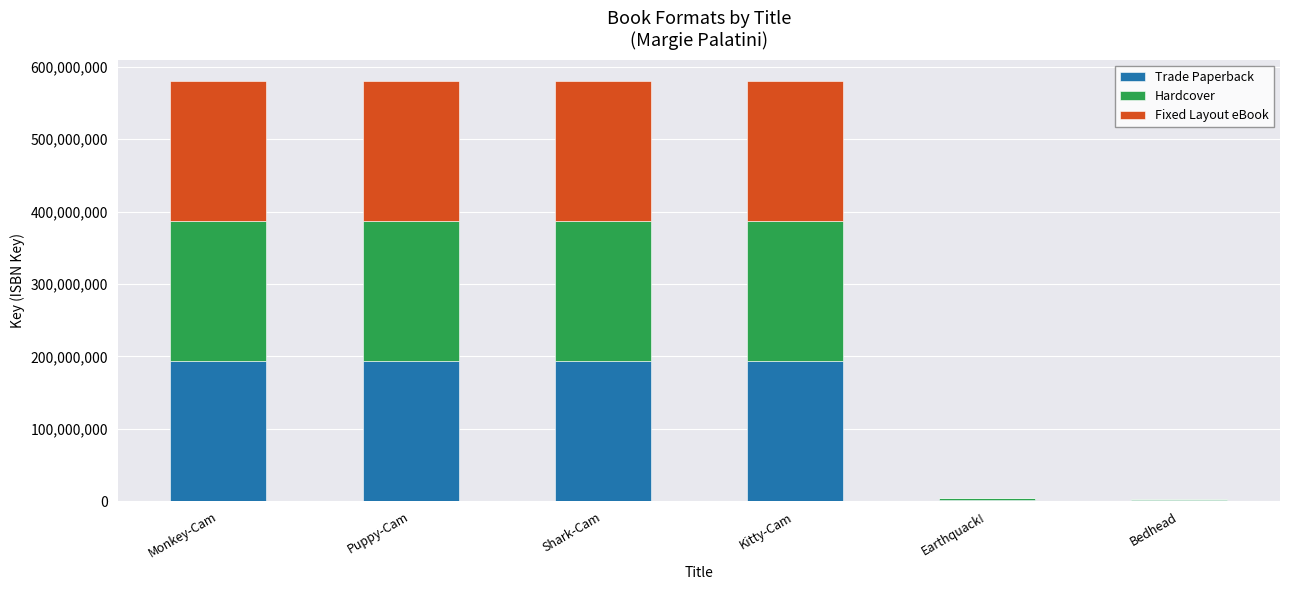

What is the total value across all series at Bedhead?

2625682